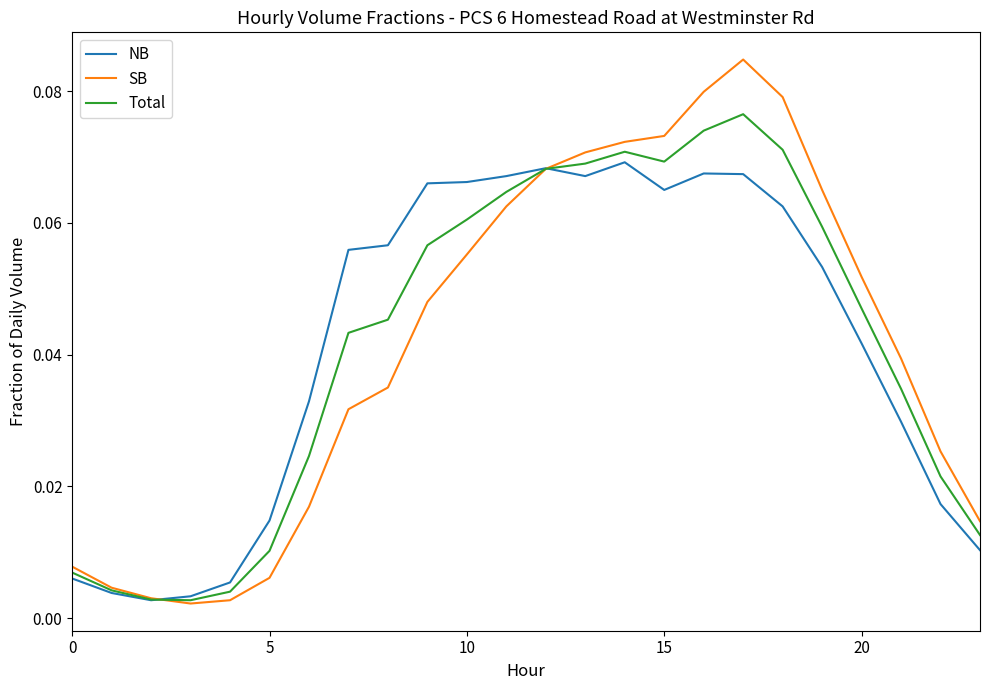

List the series in order of their peak value, lowest first.

NB, Total, SB